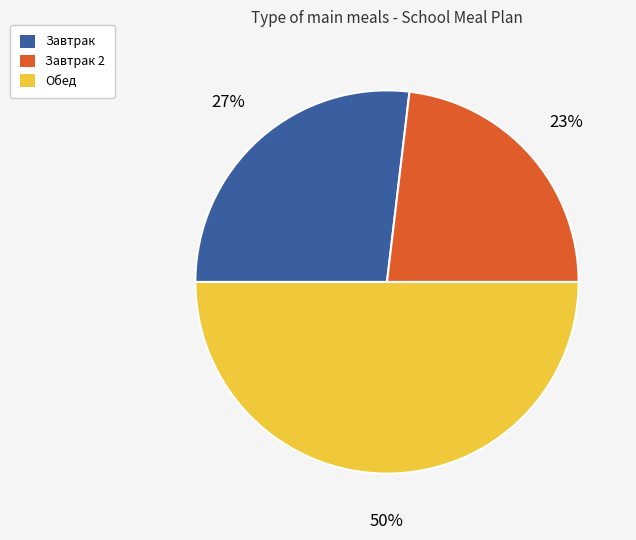

To the nearest percent, what is the average slice percentage?

33%